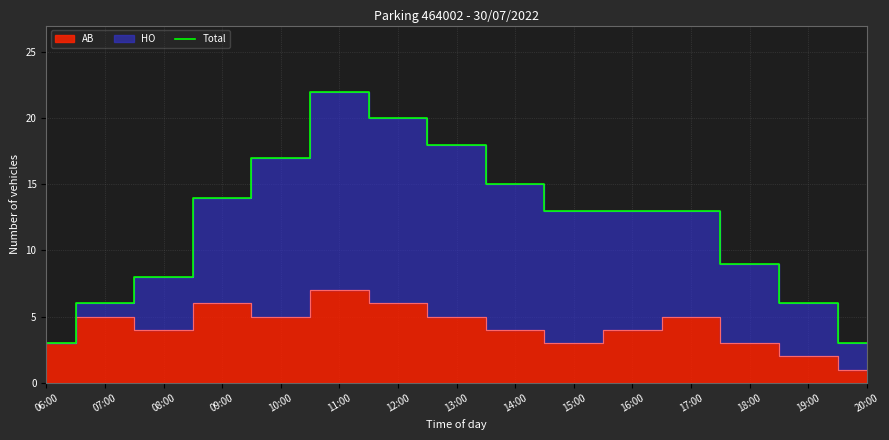

Reading left to right, extract all data points from this chart.

3	6	8	14	17	22	20	18	15	13	13	13	9	6	3